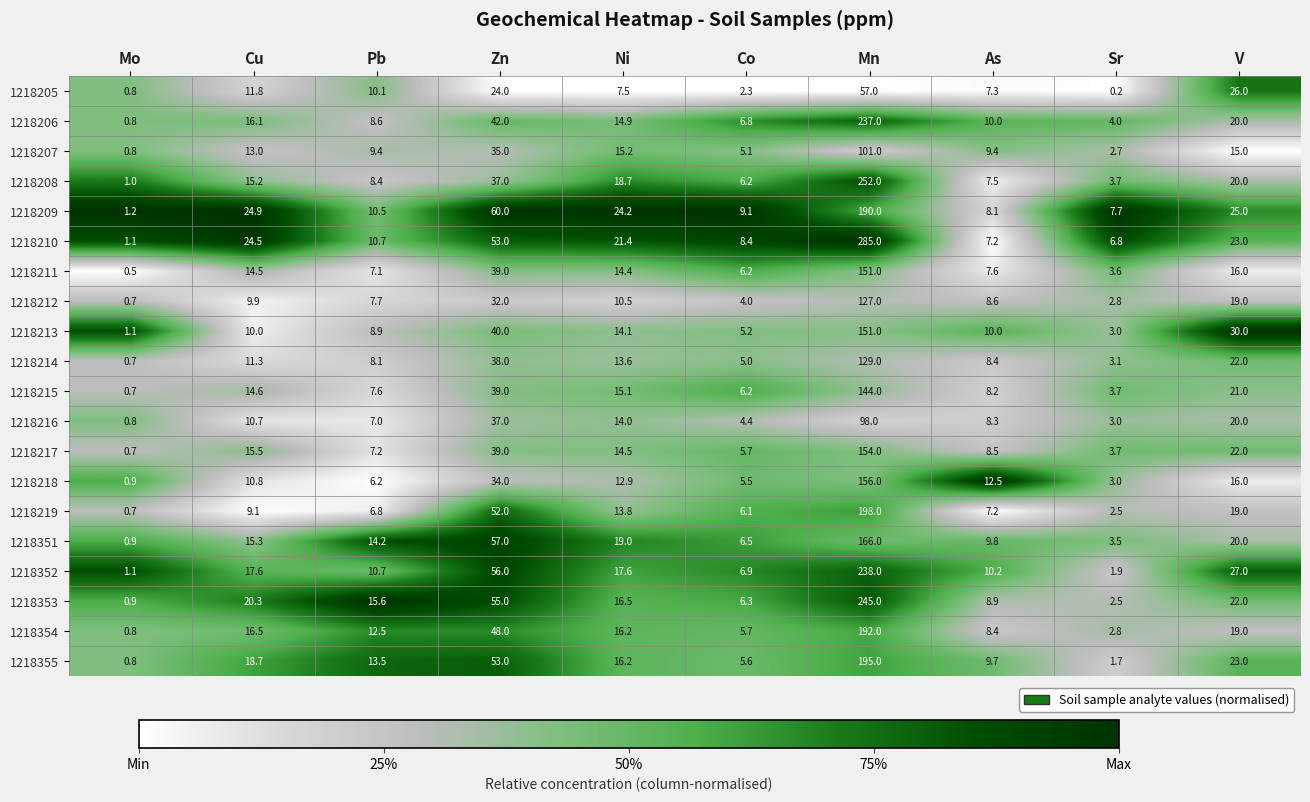

What is the difference between the 1218216 values at Ni and Co?

9.6